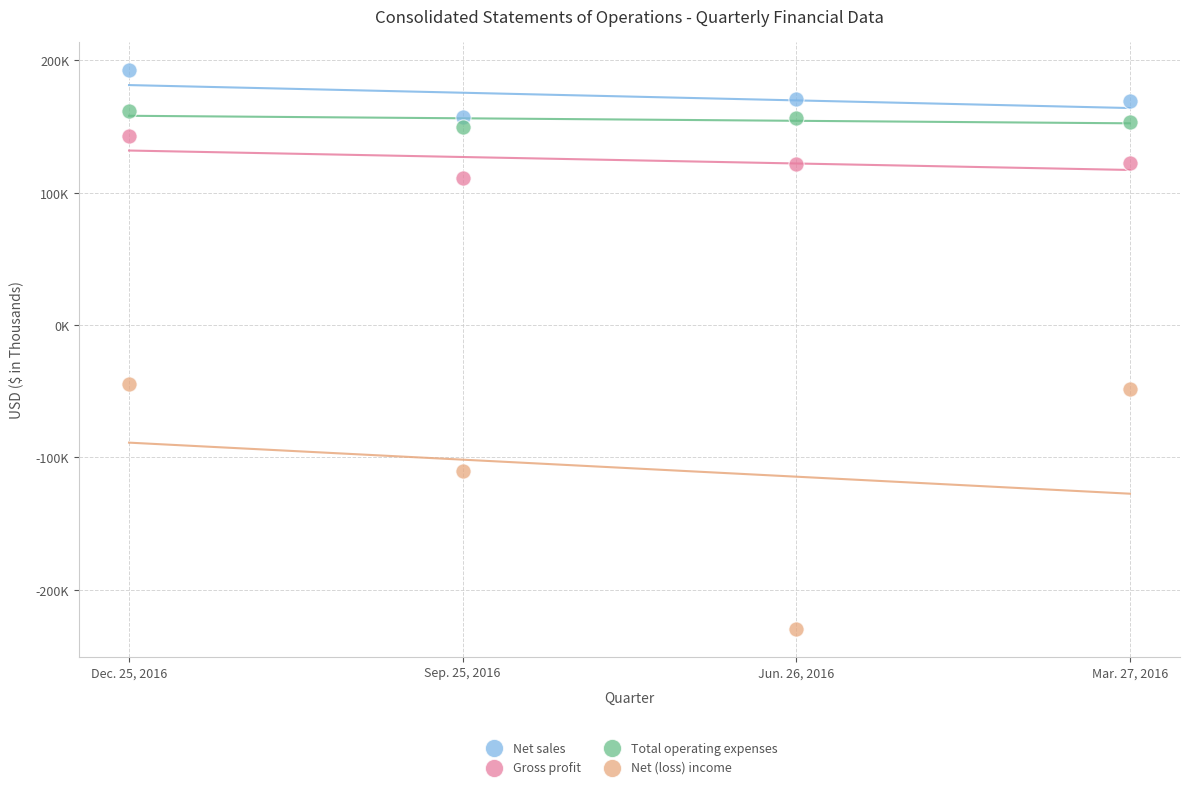

Which series contains the lowest Y value?

Net (loss) income